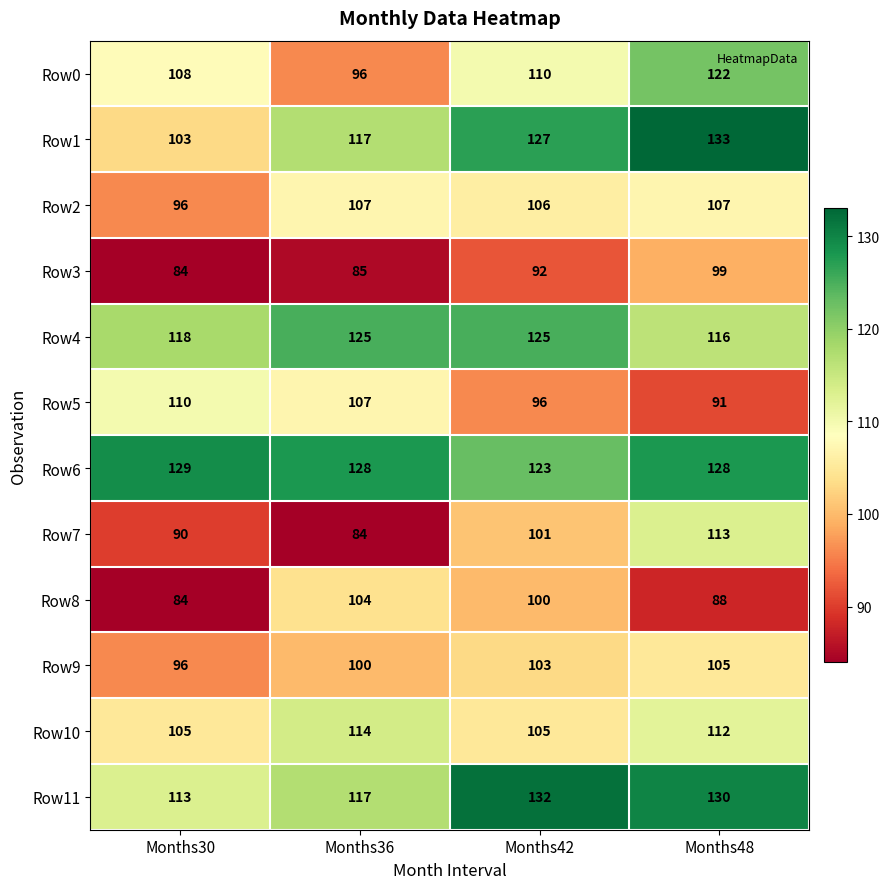

What is the difference between the maximum and minimum values in the Row11 series?

19